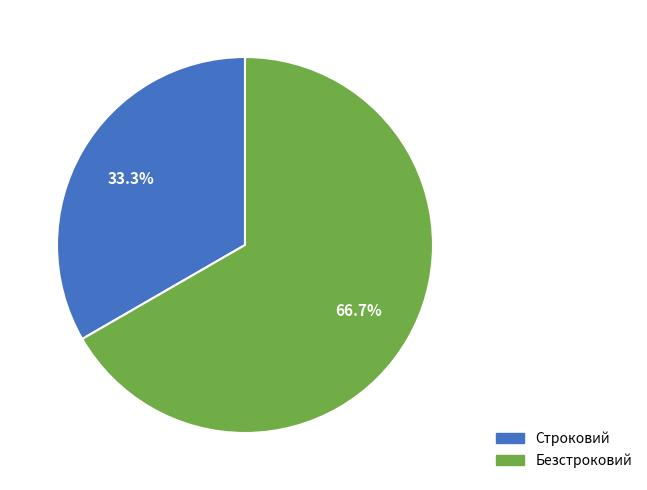

To the nearest percent, what is the difference between the Строковий and Безстроковий slice percentages?

33%